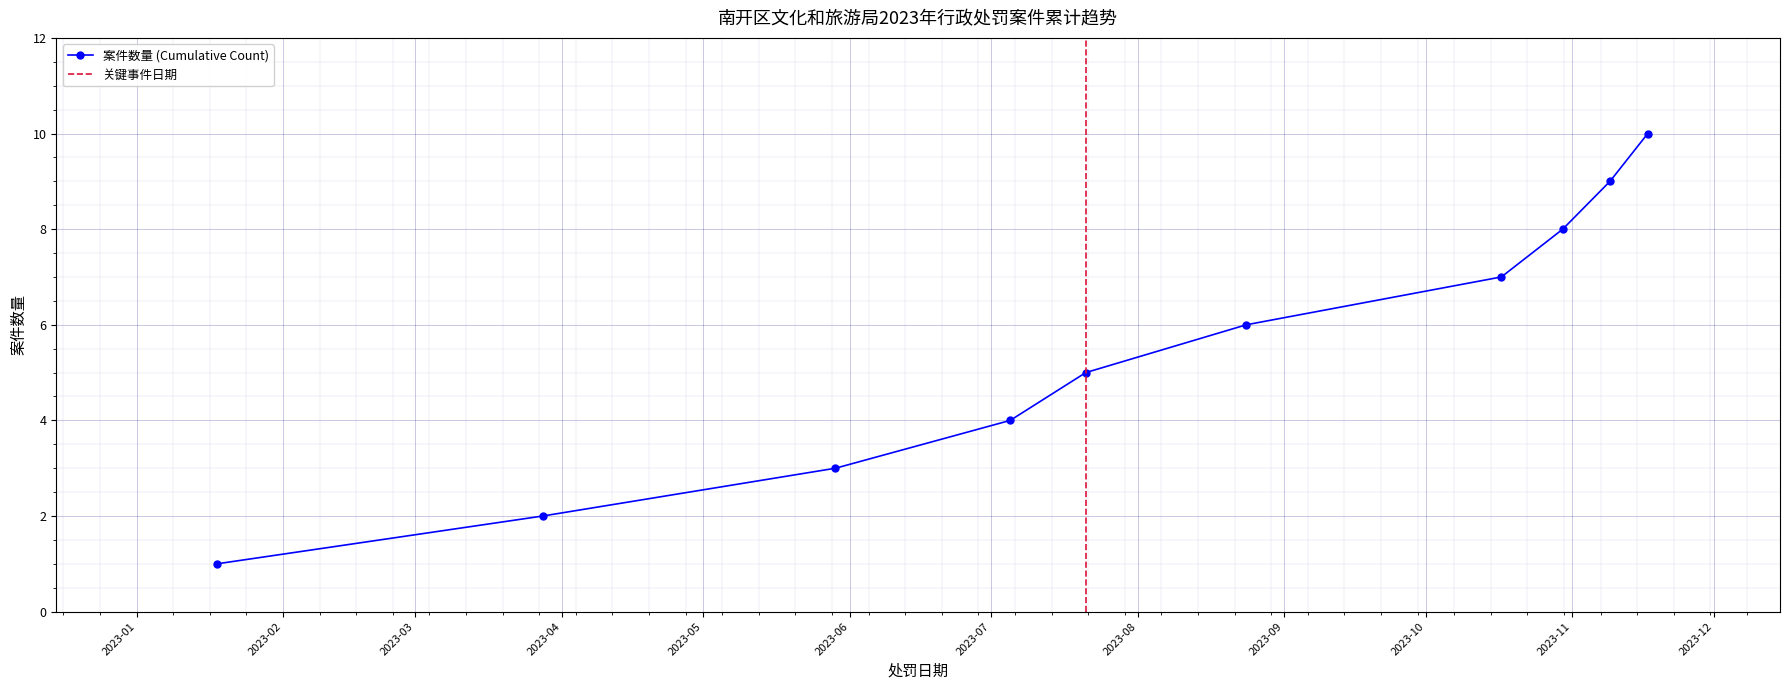

Reading left to right, transcribe all the data shown in this chart.

2023-01-18=1	2023-03-28=2	2023-05-29=3	2023-07-05=4	2023-07-21=5	2023-08-24=6	2023-10-17=7	2023-10-30=8	2023-11-09=9	2023-11-17=10